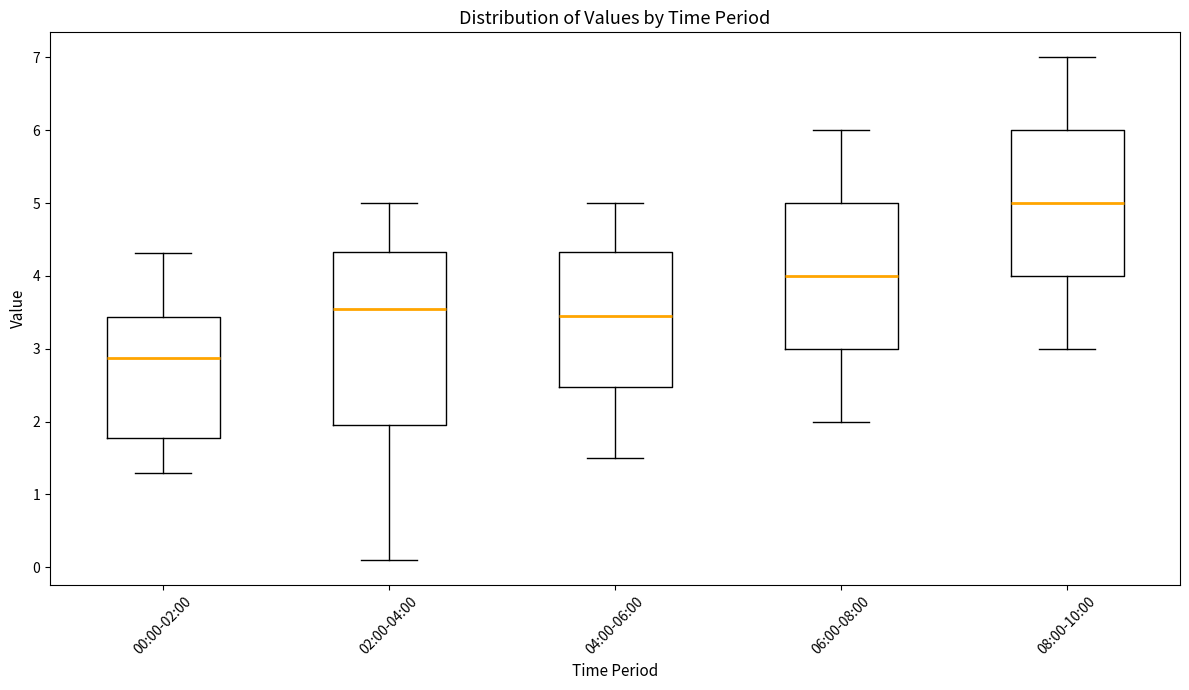

Which box's median line is the lowest?

00:00-02:00